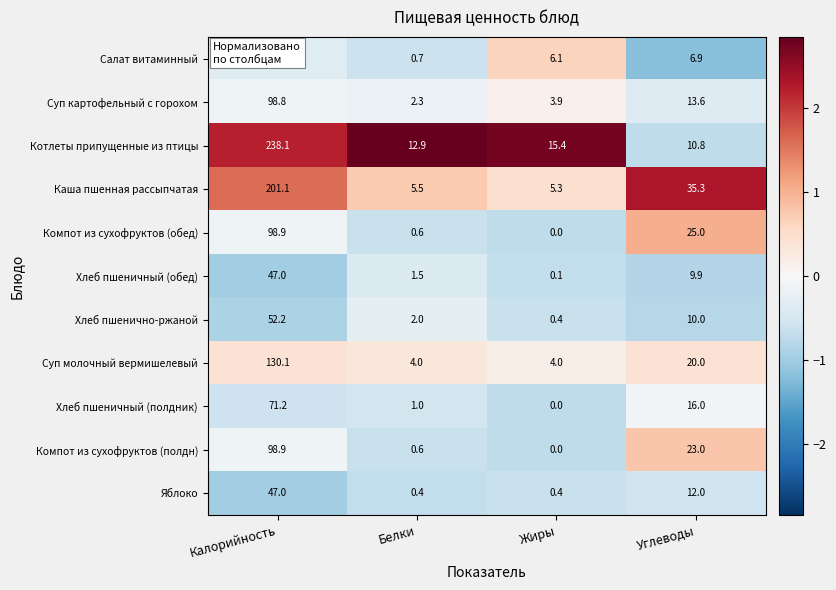

What is the difference between the maximum and minimum values in the Яблоко series?

46.6